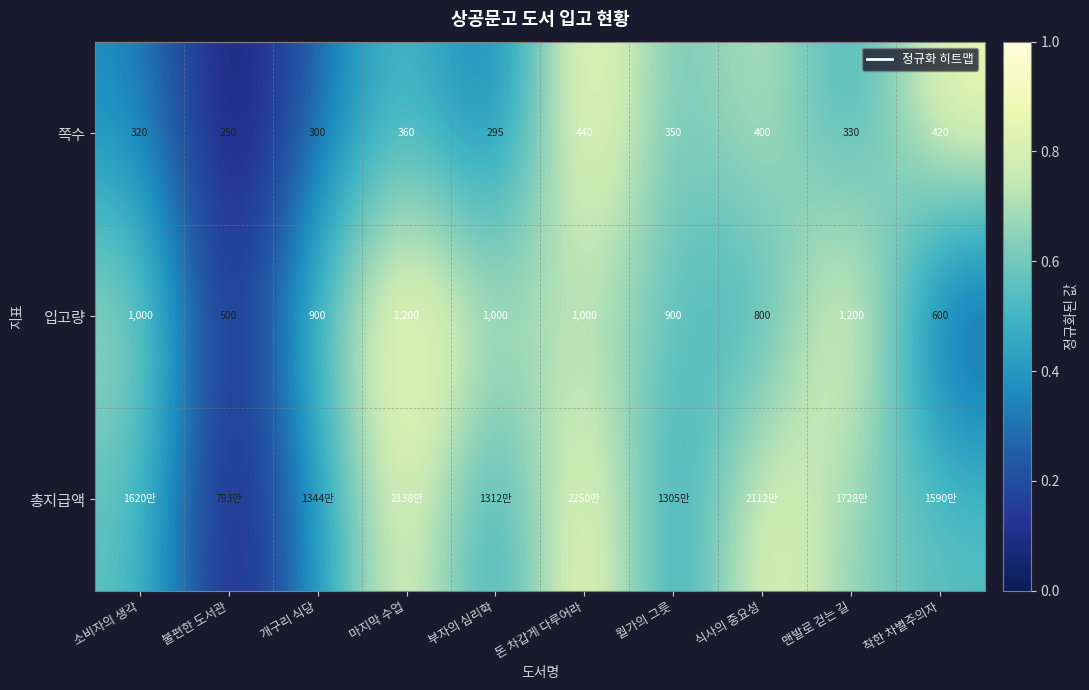

Which category has the highest value in the 쪽수 series?

돈 차갑게 다루어라